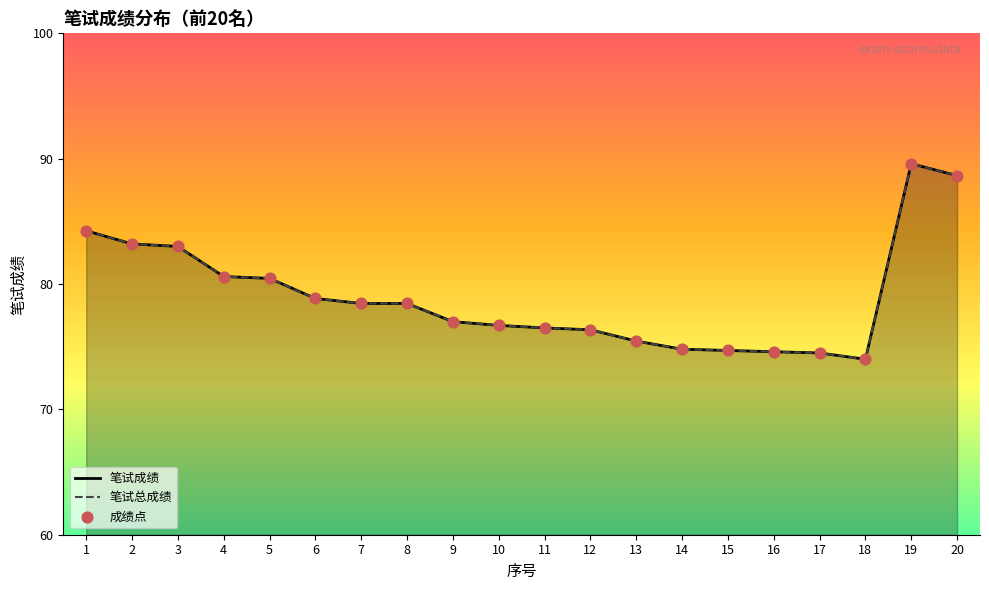

What are all the series names shown in the legend?

笔试成绩, 笔试总成绩